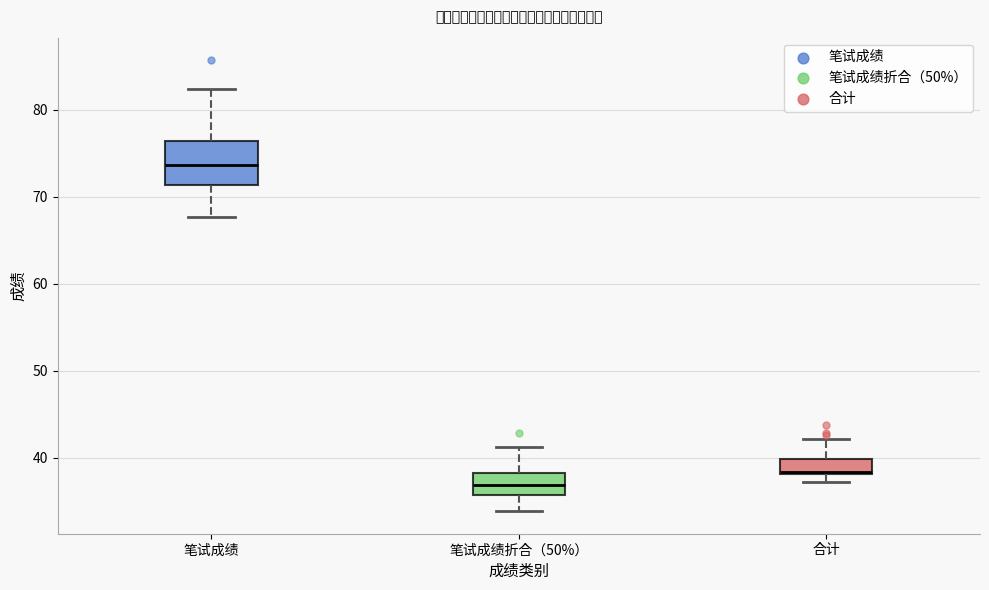

Which box's median line is the lowest?

笔试成绩折合（50%）